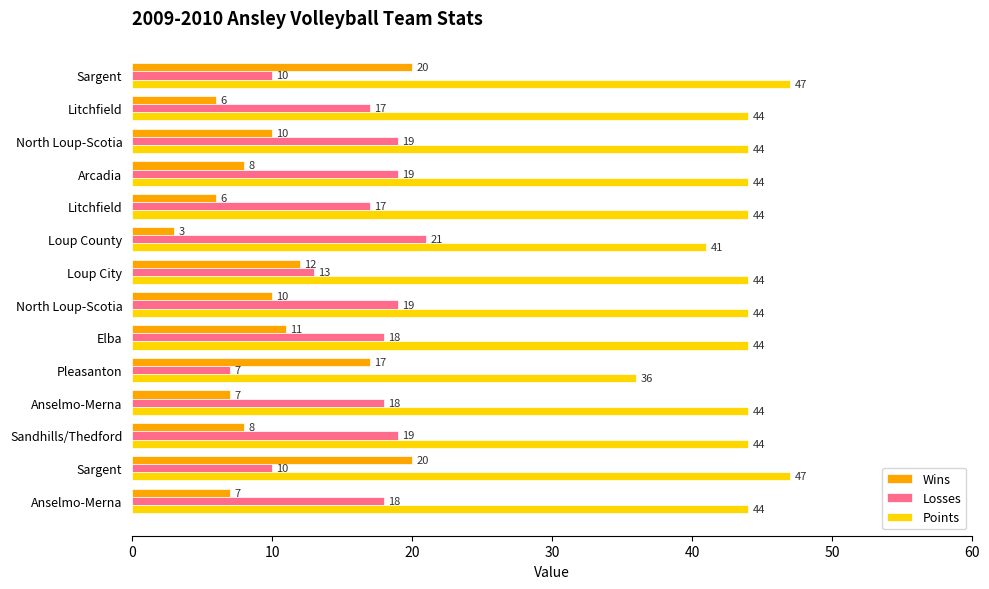

Where is Wins nearest to the value 11?

Elba